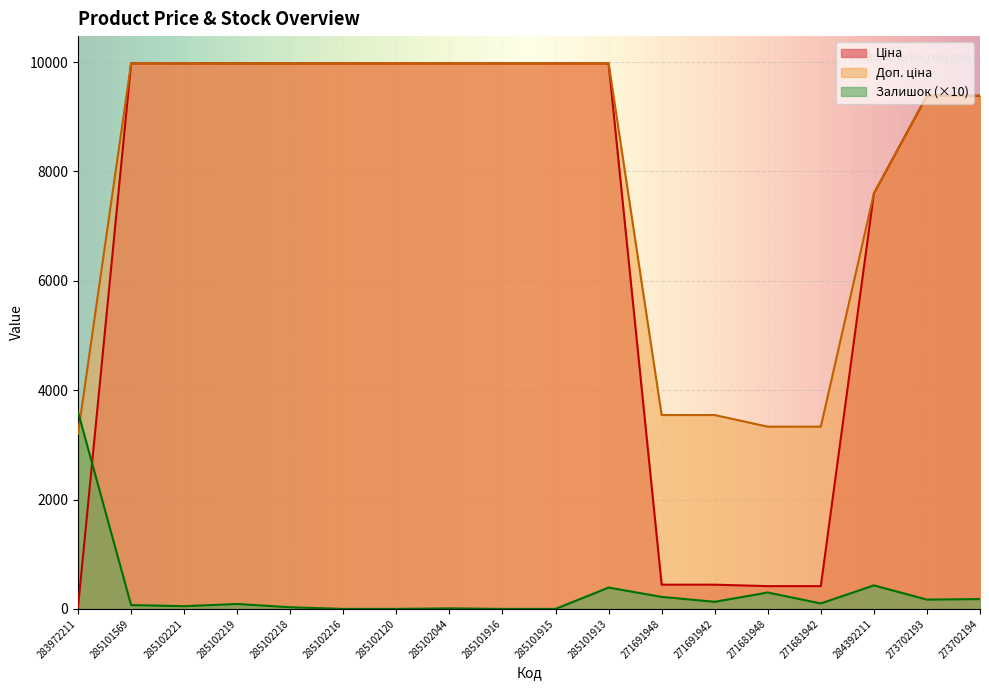

How many interior local valleys does the Залишок series have?

4